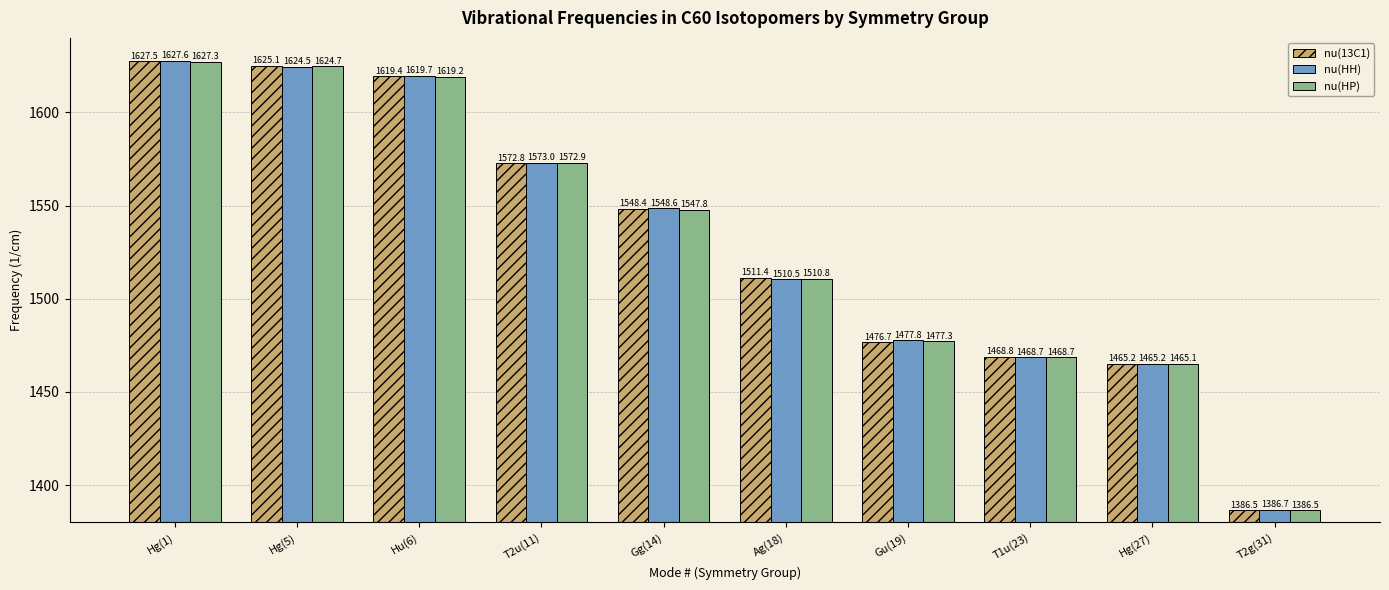

How many values in the nu(13C1) series are below 1548?

5